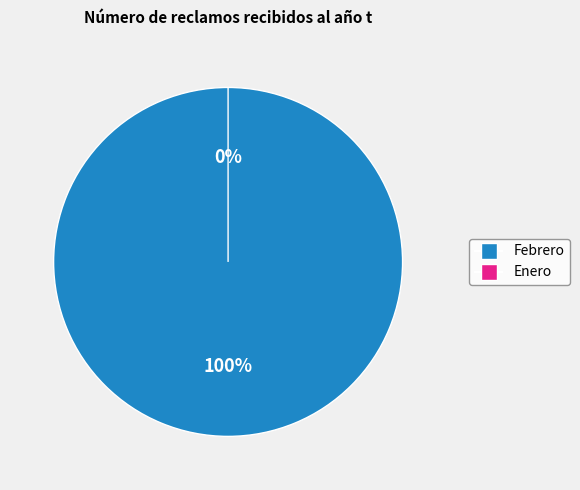

Is it true that Febrero is 99% of the pie?

False